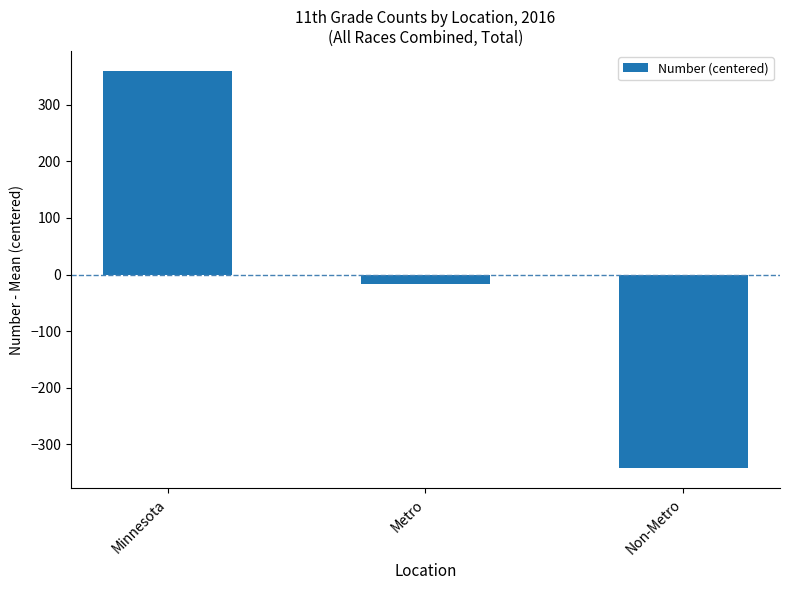

What is the change in value from Minnesota to Metro?

-377.0